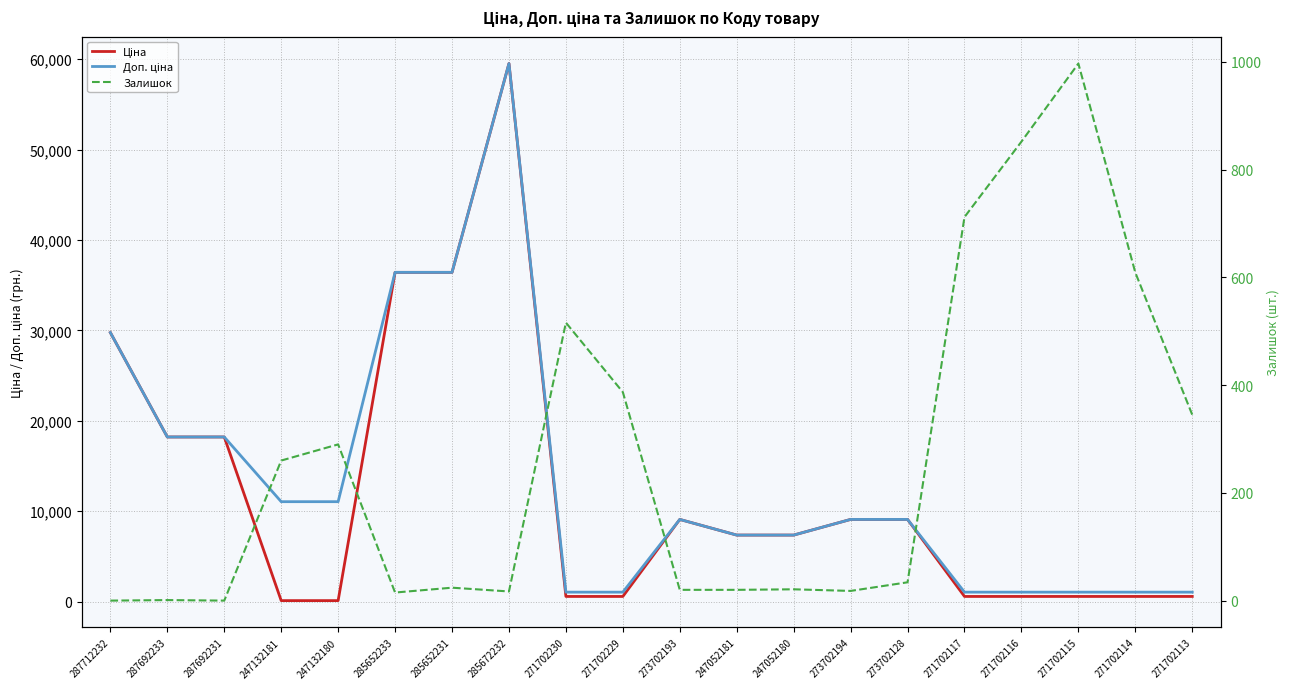

Which has a higher value, 271702117 or 287692233?

287692233